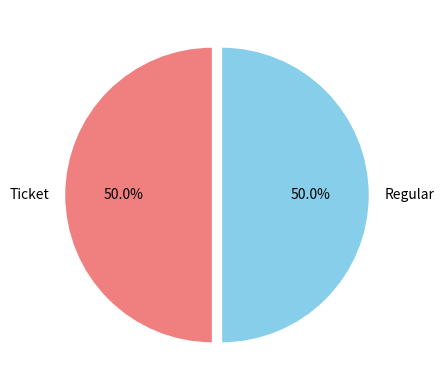

To the nearest percent, what is the difference between the largest and smallest slice percentages?

0%